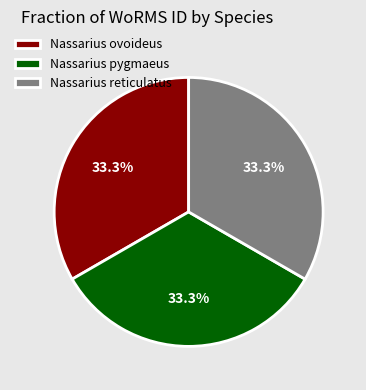

Does any single category account for the majority?

No